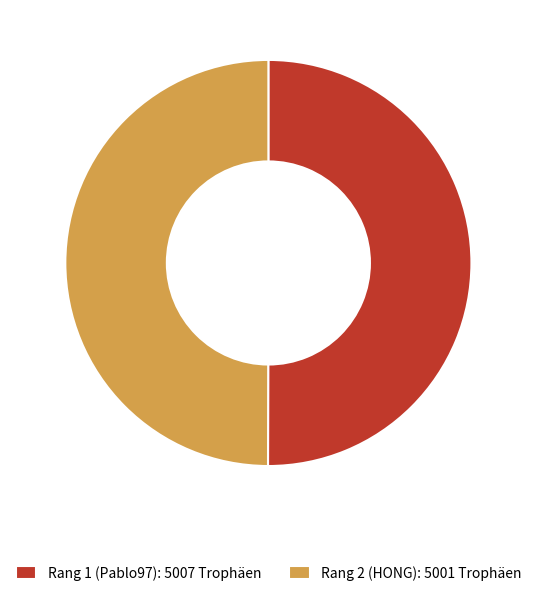

True or false: Rang 2 (HONG): 5001 Trophäen accounts for 50% of the total.

True